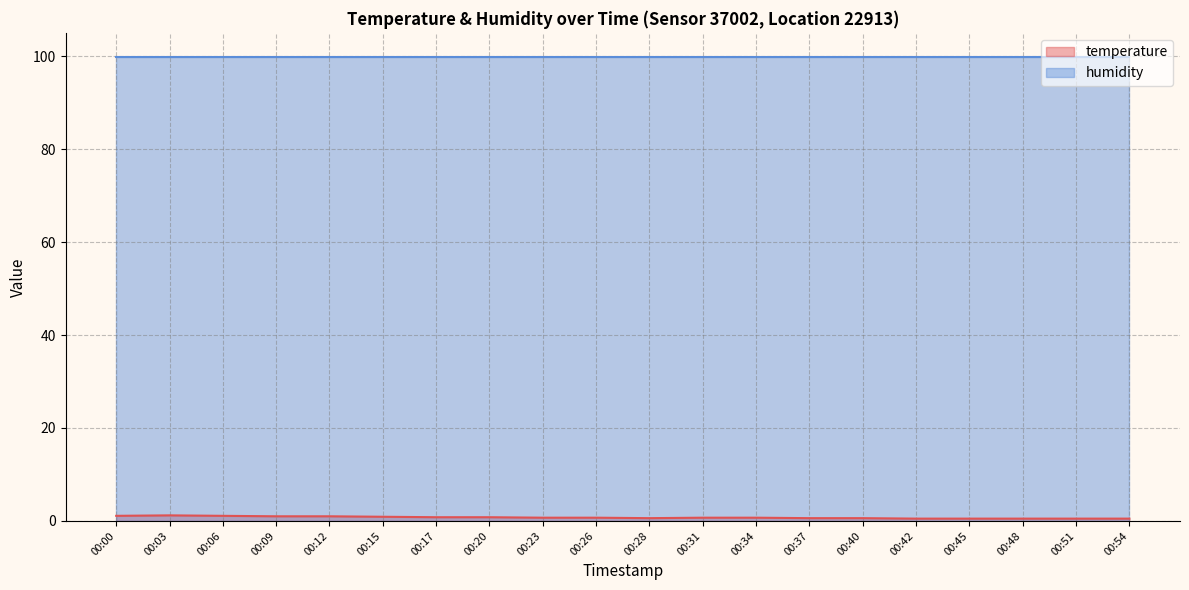

What is the maximum value for humidity?

99.9